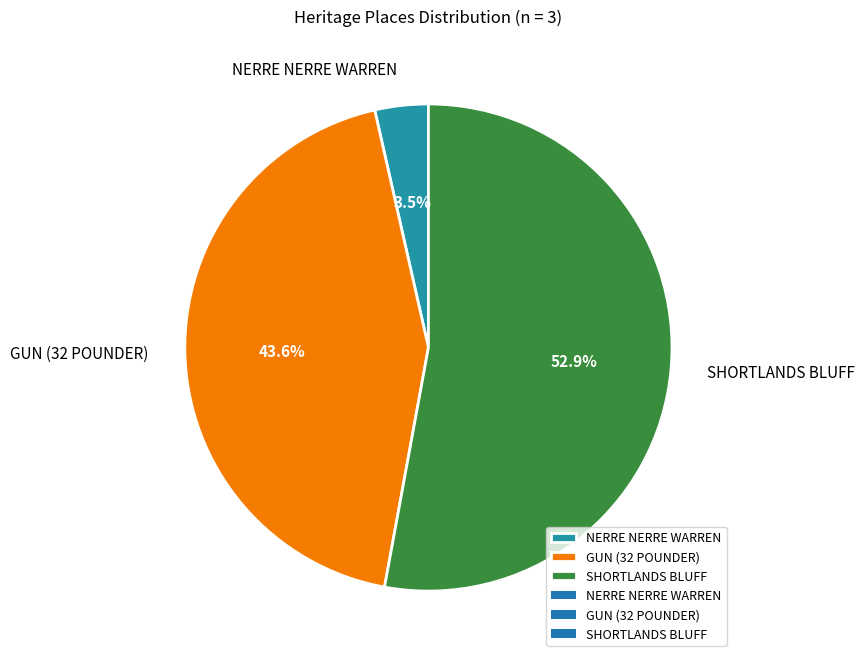

Which category has the smallest portion of the pie?

NERRE NERRE WARREN